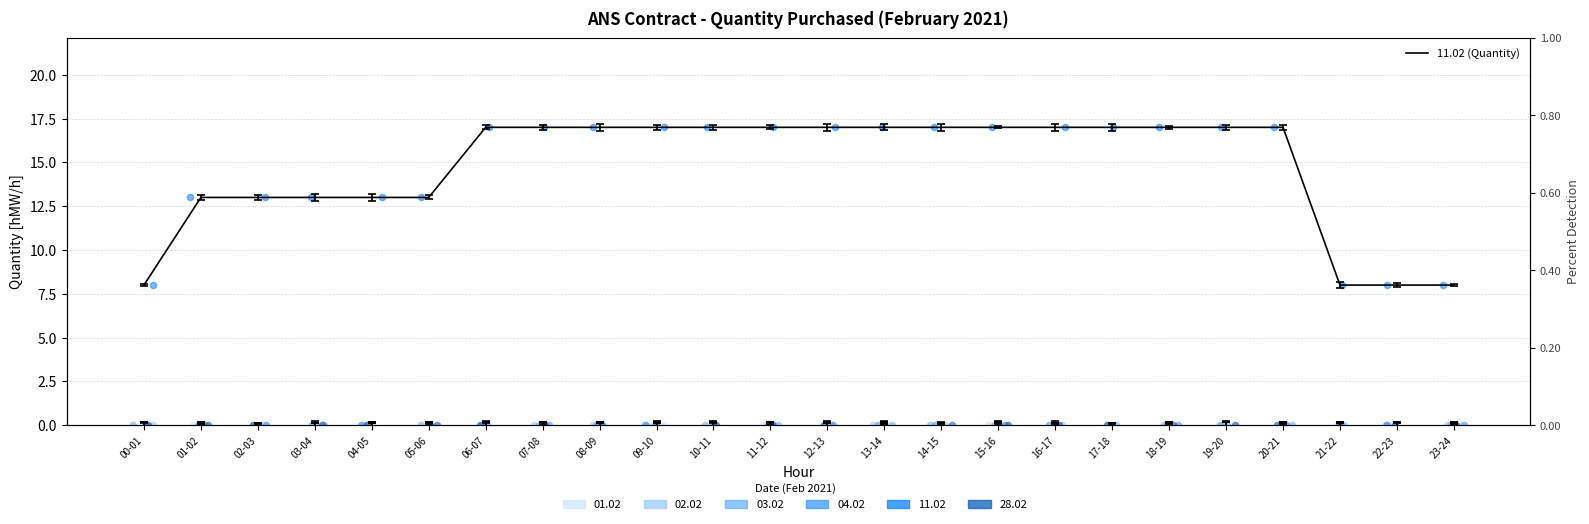

Between 07-08 and 22-23, which is larger?

07-08